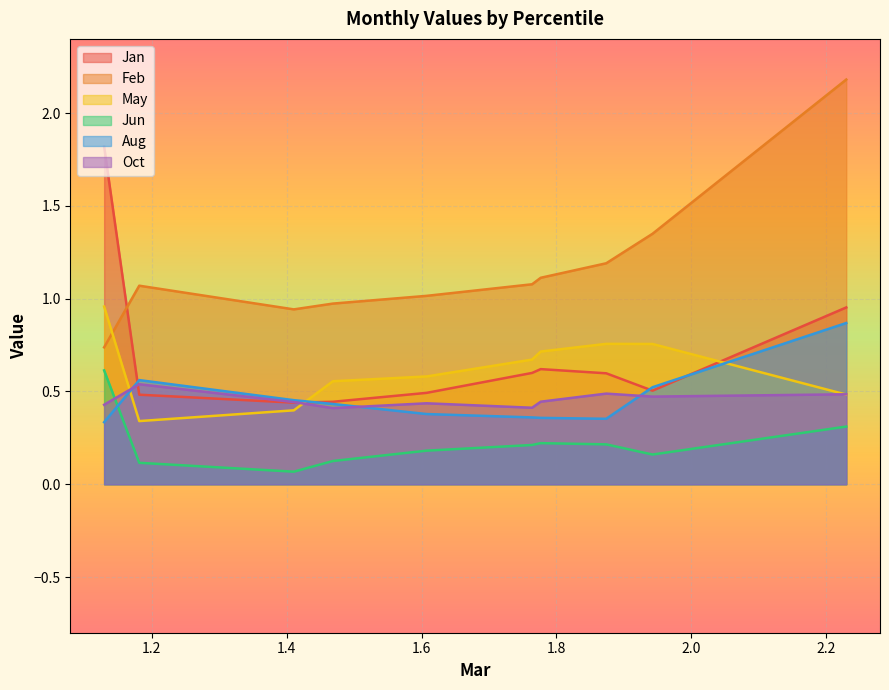

How many lines are shown in the chart?

6